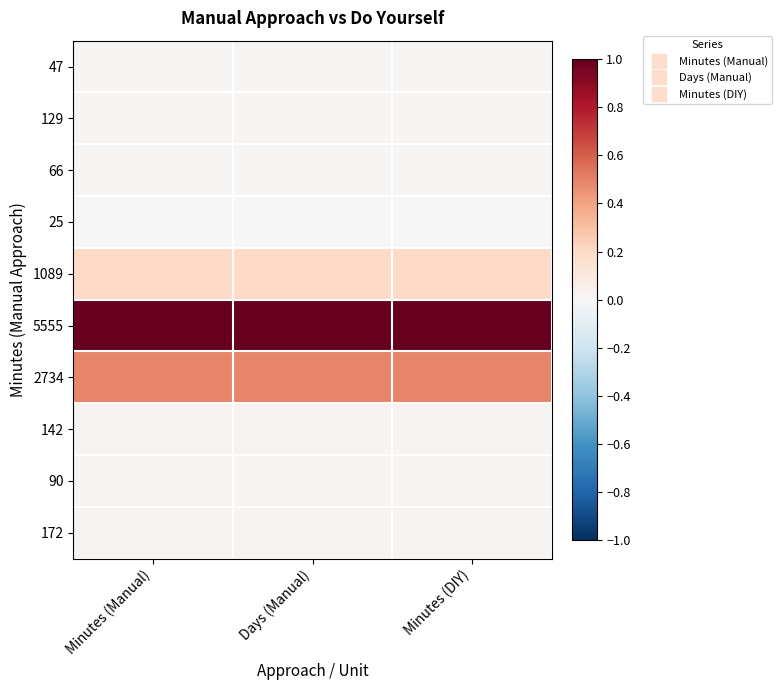

How many categories are shown in the chart?

3